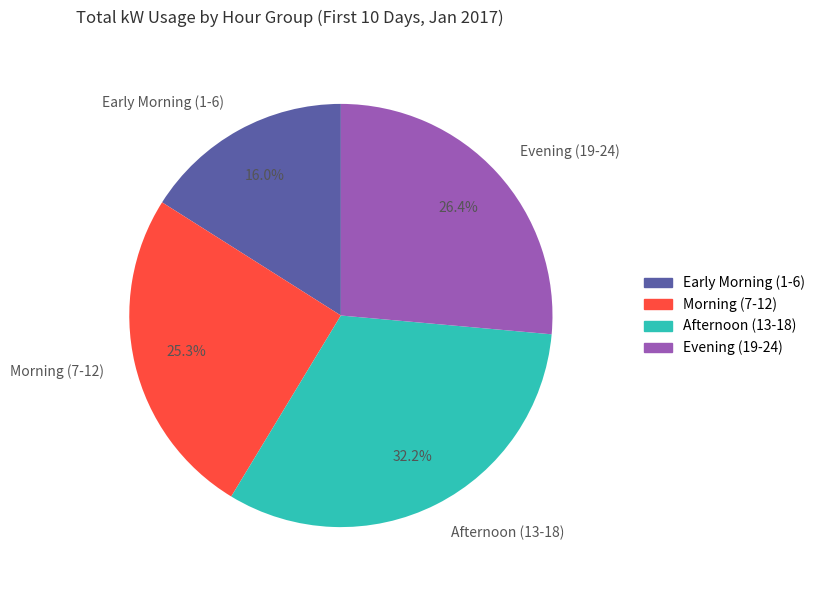

Does any single category account for the majority?

No